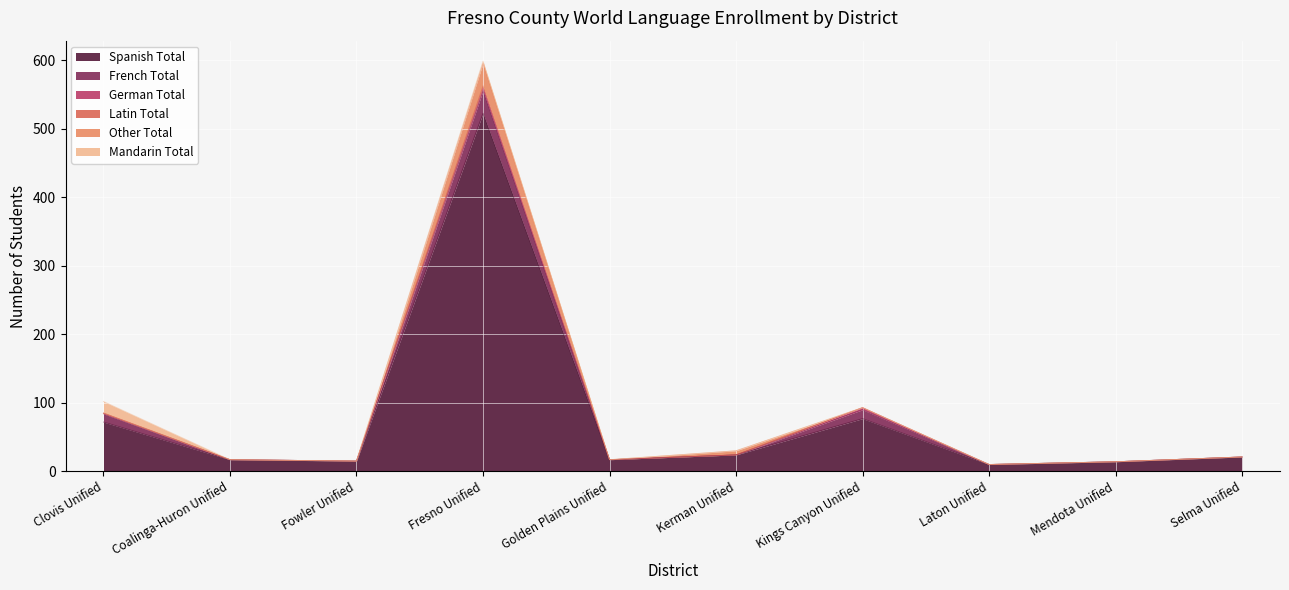

What is the average value of the German Total series?

1